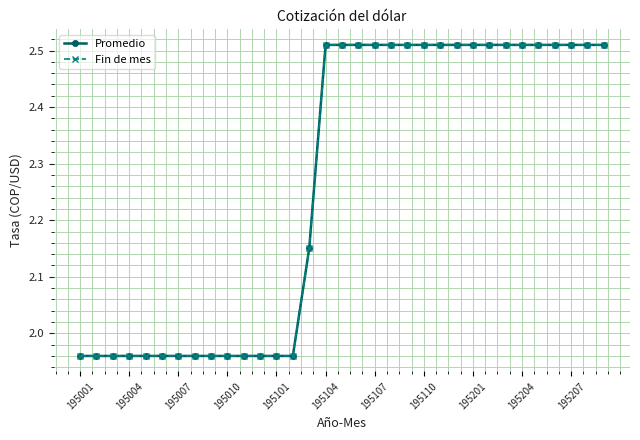

Does the chart display data point markers on the line(s)?

Yes